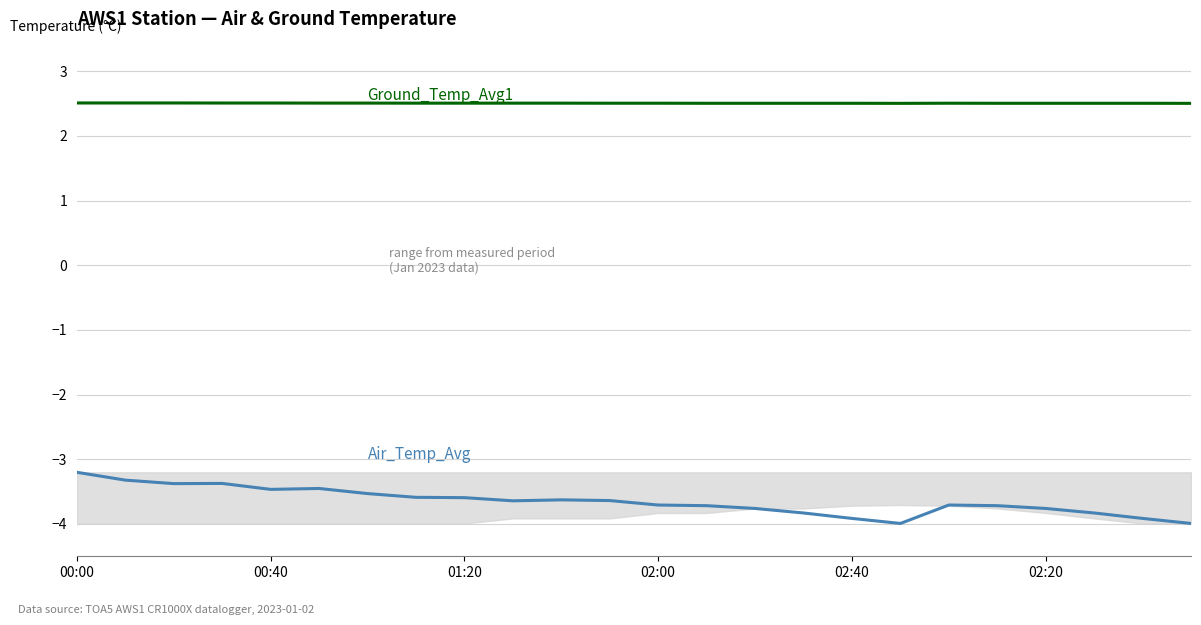

Read the Air_Temp_Avg value at 18.

-3.7